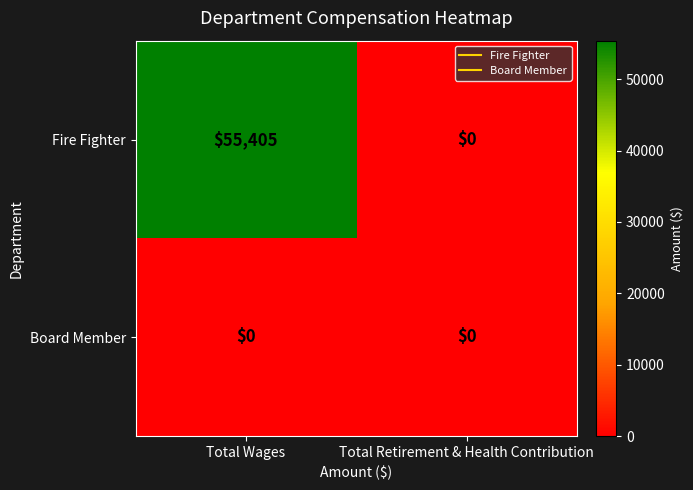

Between Total Wages and Total Retirement & Health Contribution, which series saw the biggest shift?

Fire Fighter